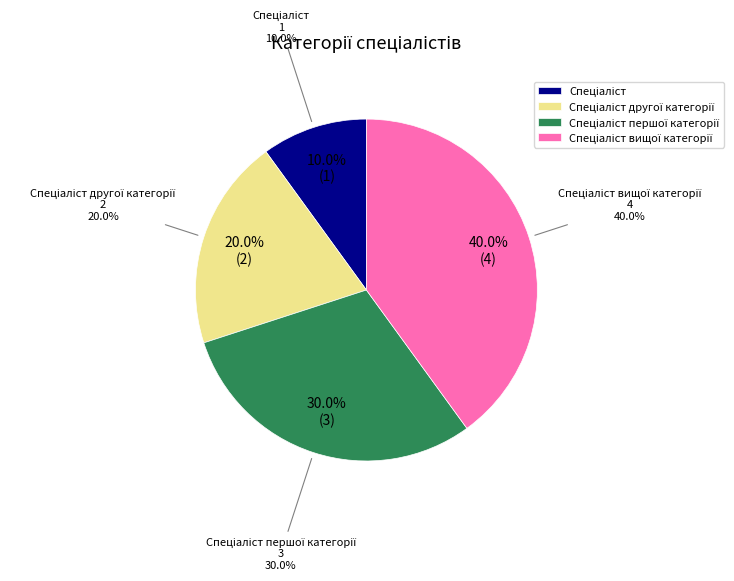

To the nearest percent, what portion does Спеціаліст вищої категорії represent?

40%